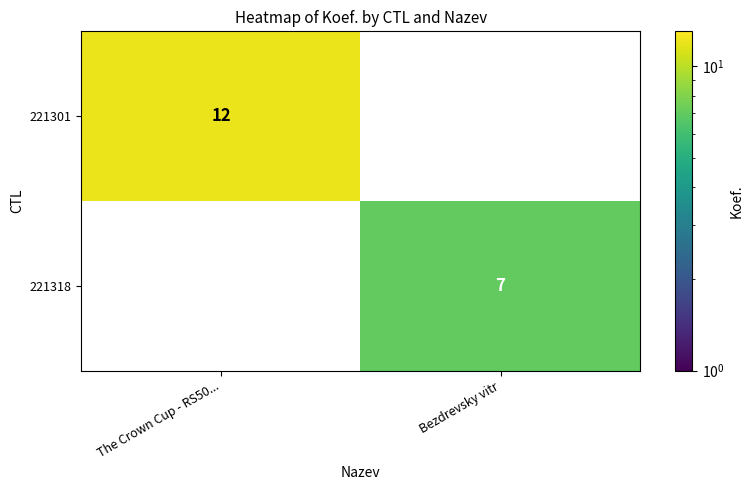

At how many categories does at least one series exceed 6?

2